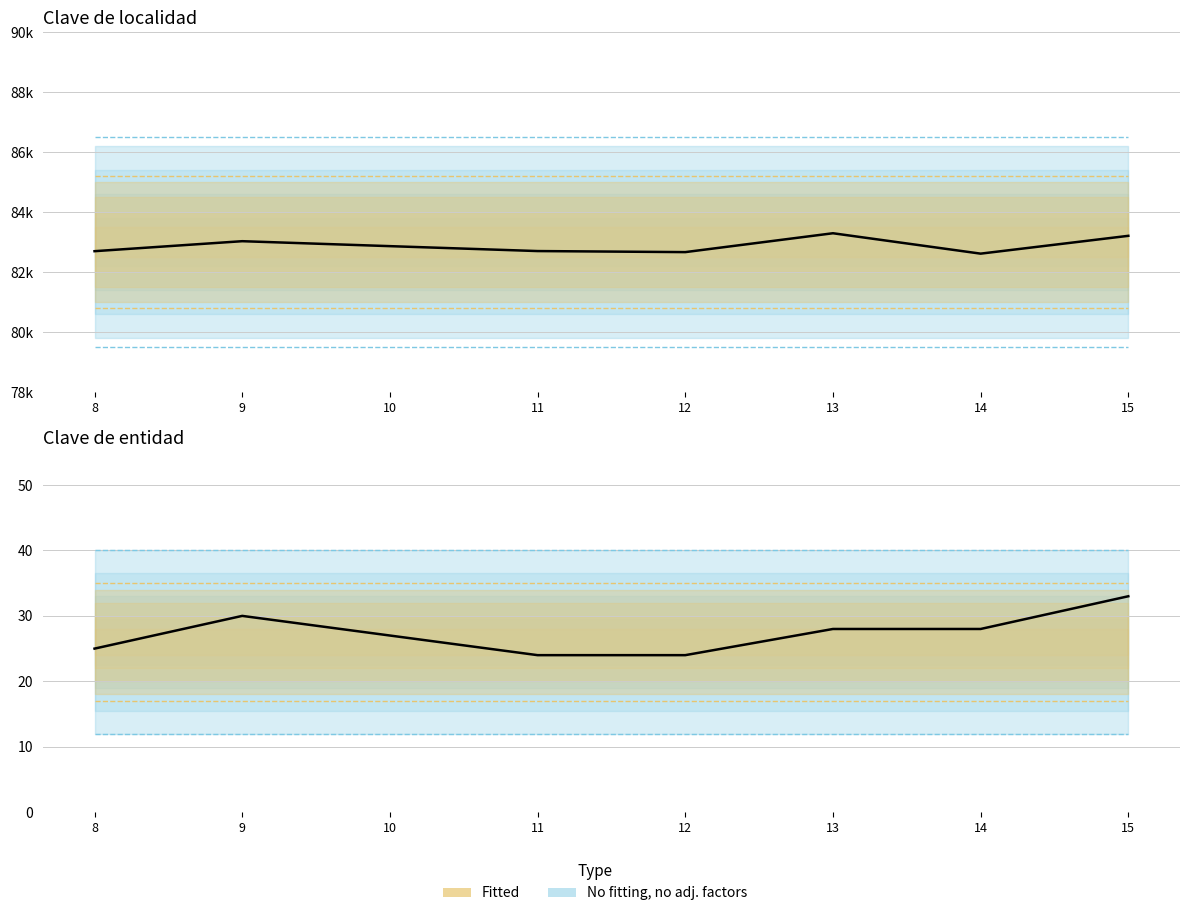

Which has a higher value, 10 or 8?

10